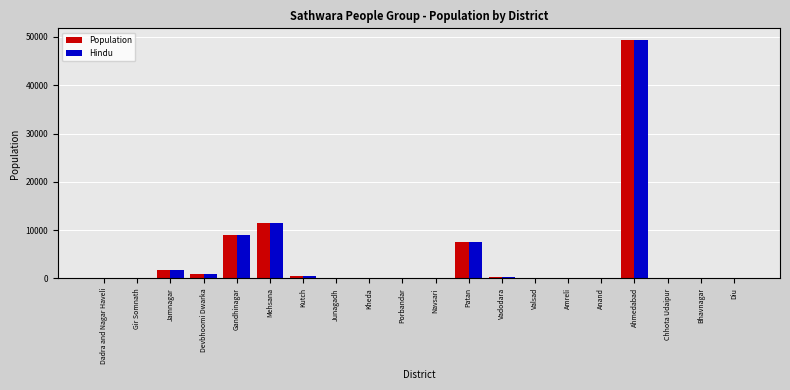

Which category has the highest value across all series?

Ahmedabad